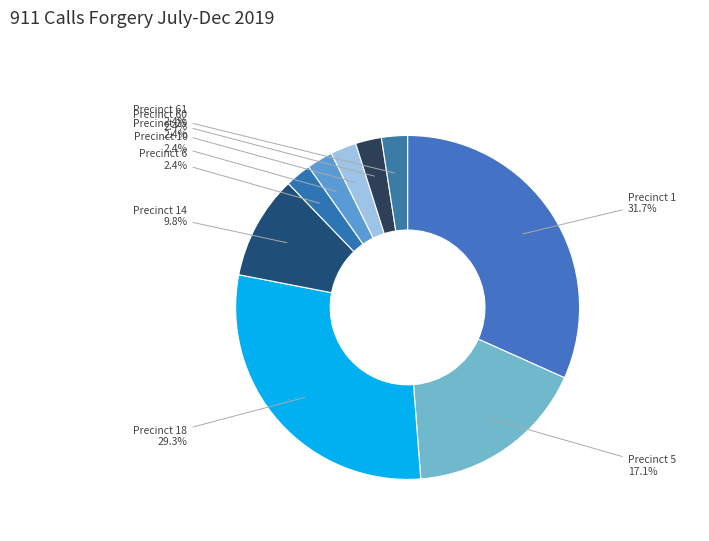

Which has a higher value, Precinct 18 or Precinct 6?

Precinct 18